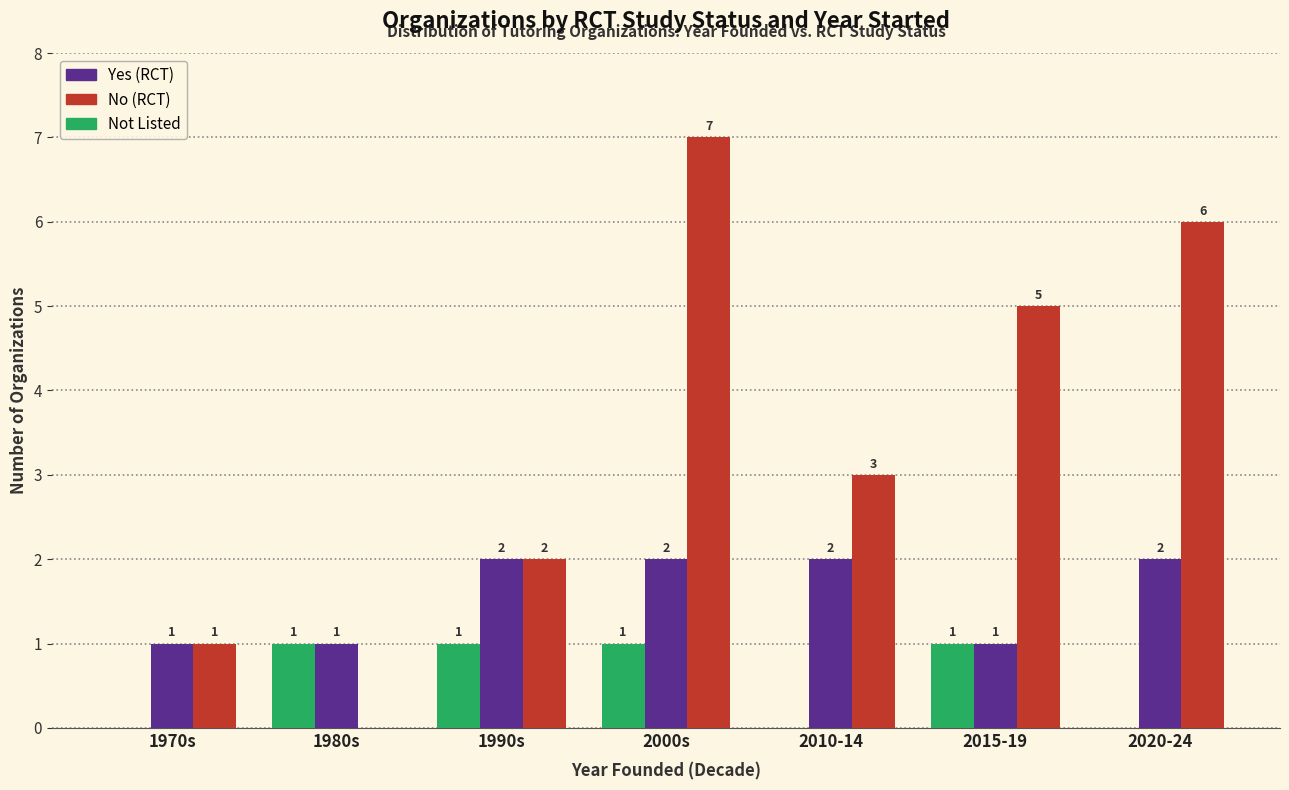

Which label corresponds to the largest value in the chart?

2000s